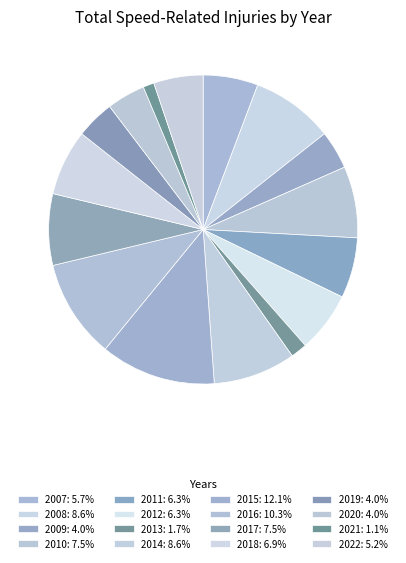

How many slices are in this pie chart?

16